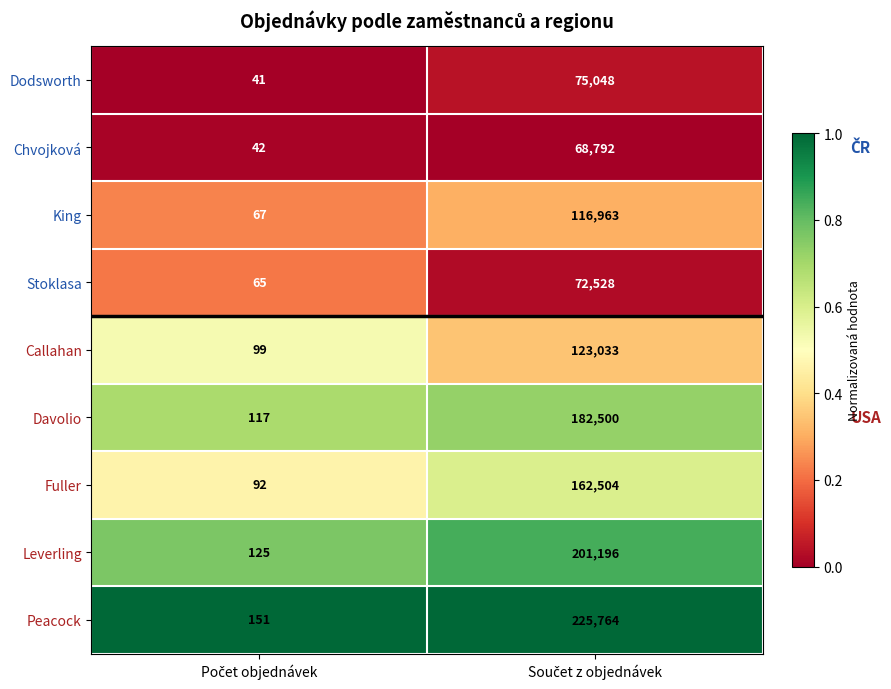

How many categories are shown in the chart?

2